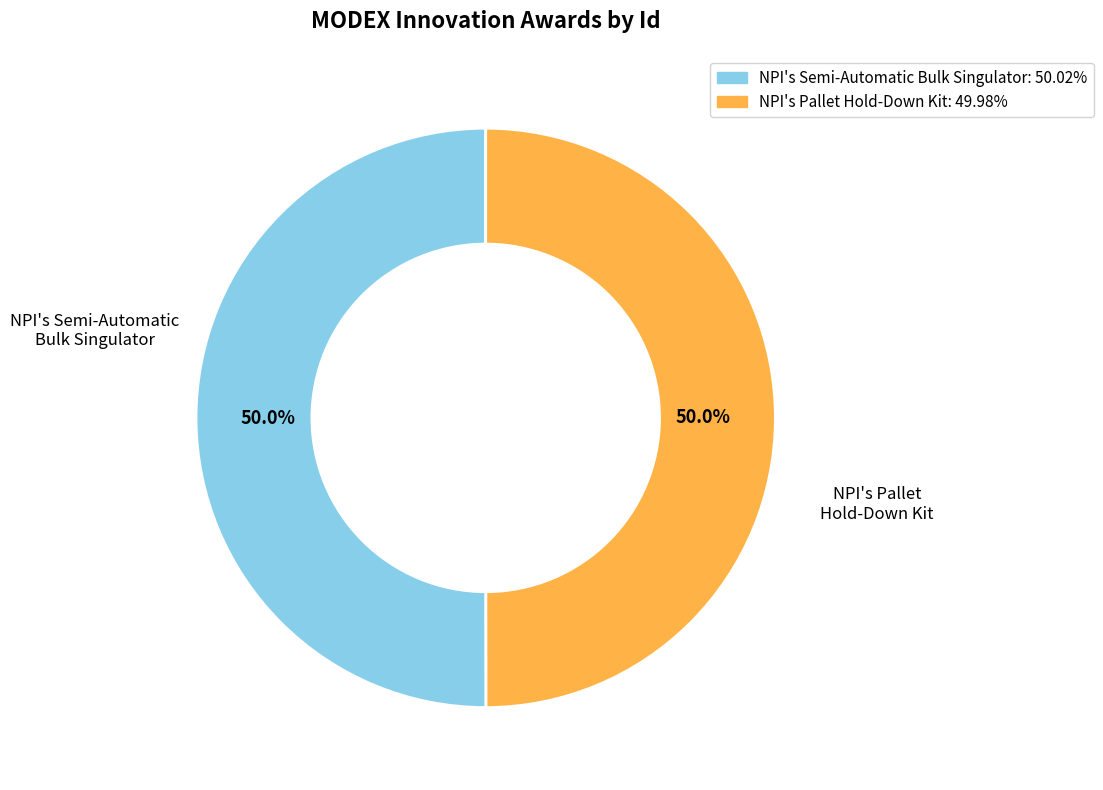

Is it true that NPI's Pallet Hold-Down Kit is 50% of the pie?

True